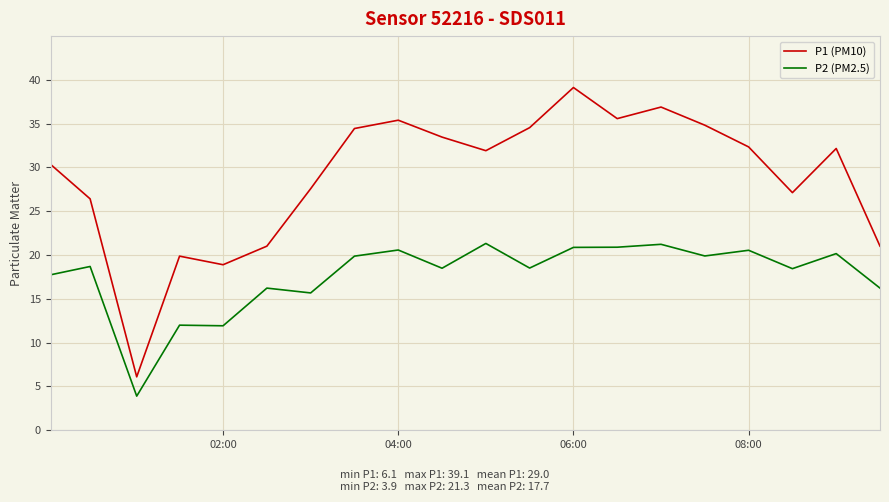

Which series has the largest total across all categories?

P1 (PM10)